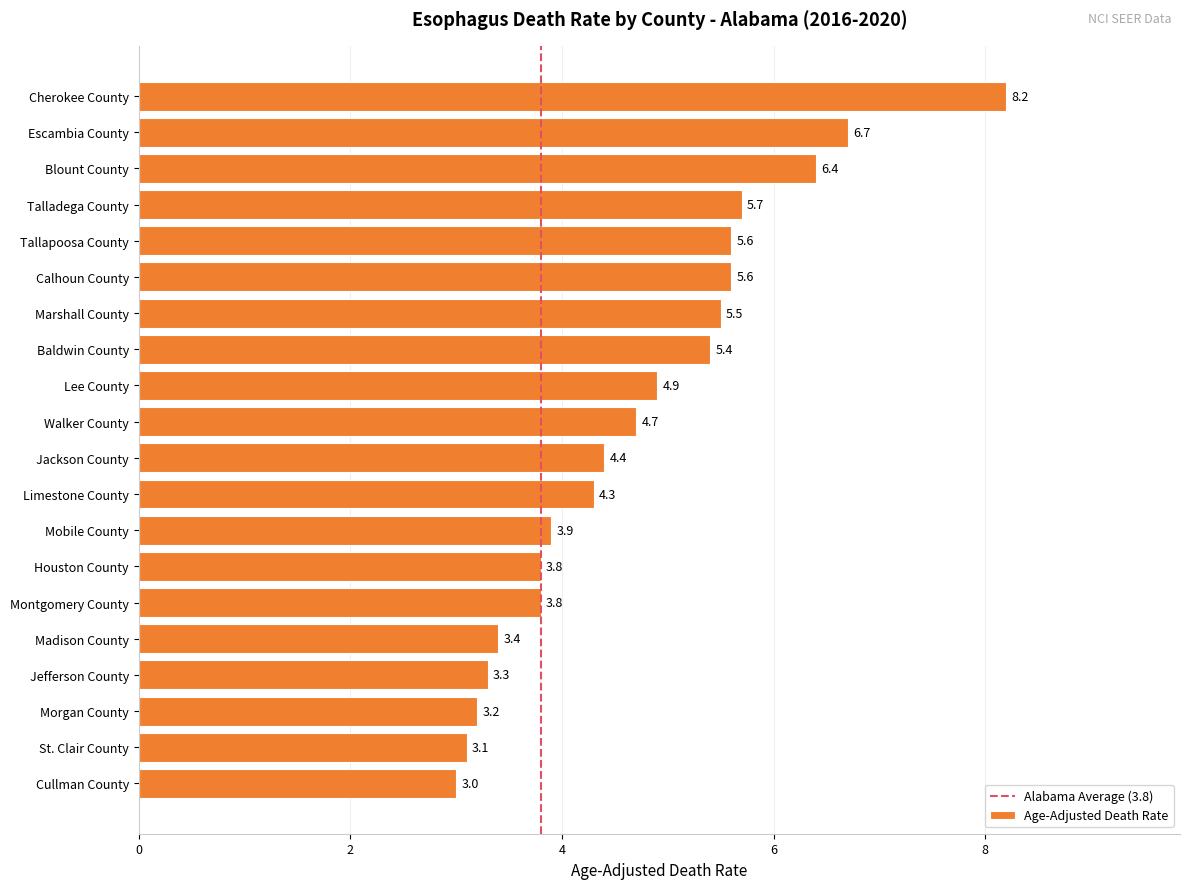

What is the greatest value displayed?

8.2